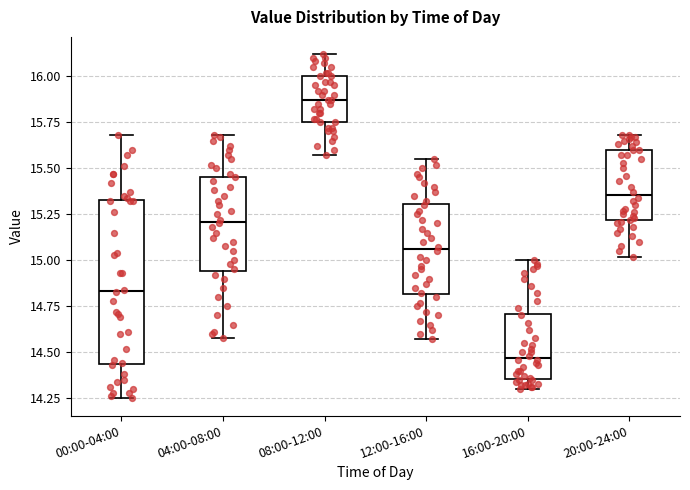

Which box's median line is the lowest?

16:00-20:00